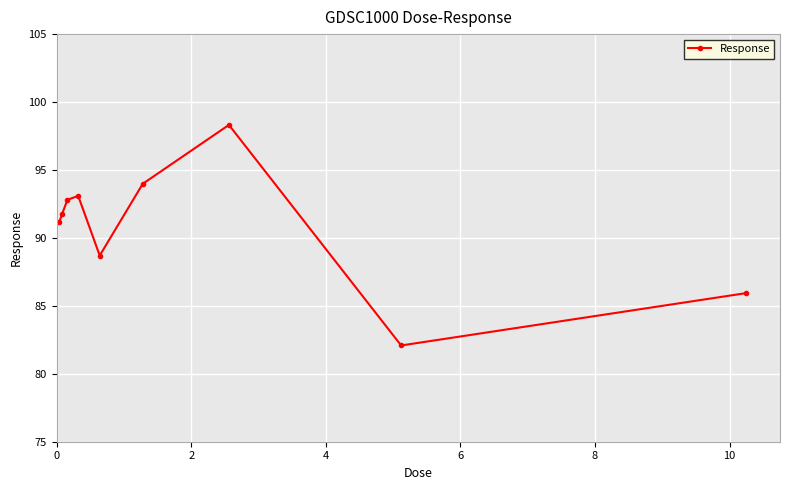

What is the difference between the second highest and minimum values?

11.9